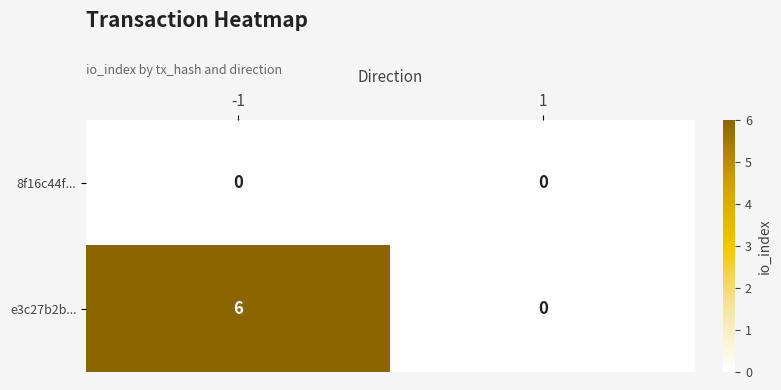

Rank the categories by e3c27b2b... value from highest to lowest.

-1, 1